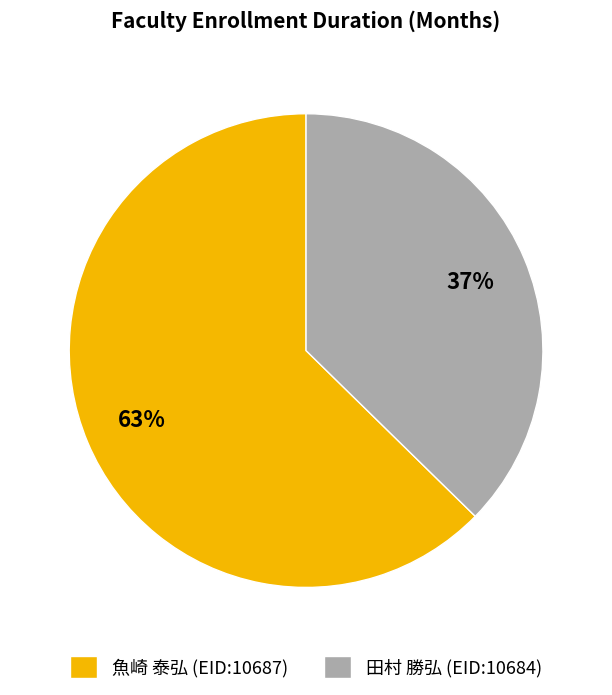

Rank the categories by value from highest to lowest.

魚崎 泰弘 (EID:10687), 田村 勝弘 (EID:10684)